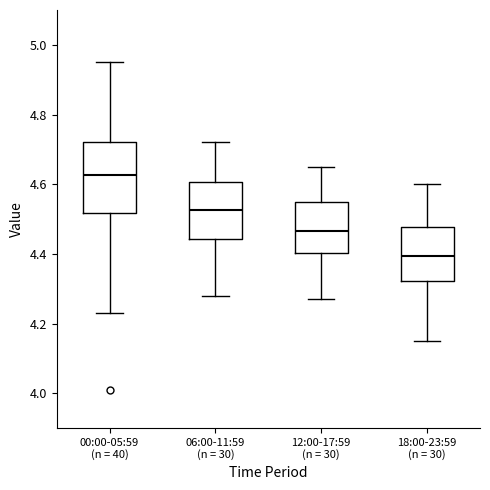

Reading left to right, transcribe this box plot: for each box, give where its median line is, the range the box spans, and where its two whiskers end, as read against the y-axis. The values are not printed on the chart, so give them approximately, as read against the axis.

00:00-05:59 (n = 40): median 4.62, box 4.52 to 4.72, whiskers 4.24 to 4.96
06:00-11:59 (n = 30): median 4.52, box 4.44 to 4.60, whiskers 4.28 to 4.72
12:00-17:59 (n = 30): median 4.46, box 4.40 to 4.54, whiskers 4.28 to 4.66
18:00-23:59 (n = 30): median 4.40, box 4.32 to 4.48, whiskers 4.16 to 4.60